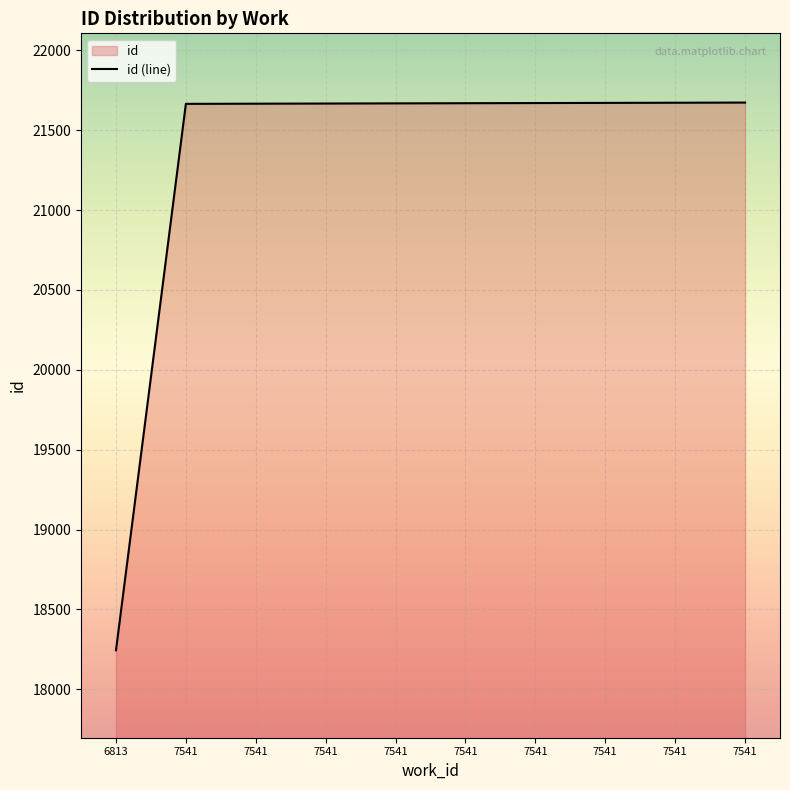

Read the value at 7541.

21670